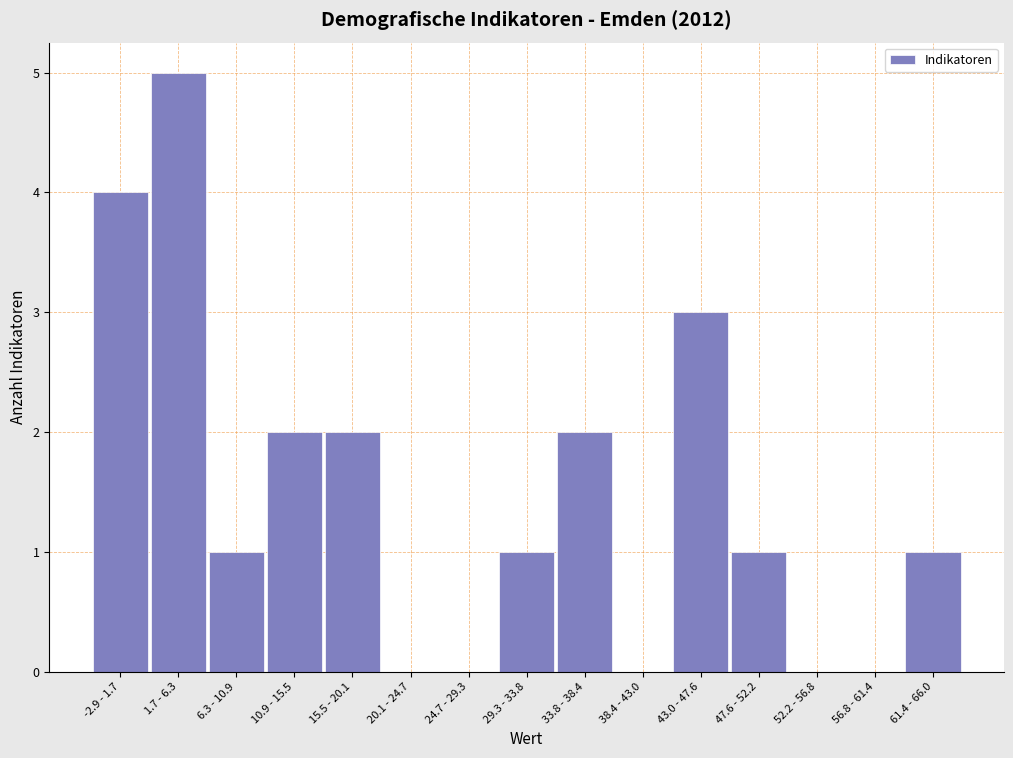

Reading left to right, extract all data points from this chart.

-2.9 - 1.7=4	1.7 - 6.3=5	6.3 - 10.9=1	10.9 - 15.5=2	15.5 - 20.1=2	20.1 - 24.7=0	24.7 - 29.3=0	29.3 - 33.8=1	33.8 - 38.4=2	38.4 - 43.0=0	43.0 - 47.6=3	47.6 - 52.2=1	52.2 - 56.8=0	56.8 - 61.4=0	61.4 - 66.0=1